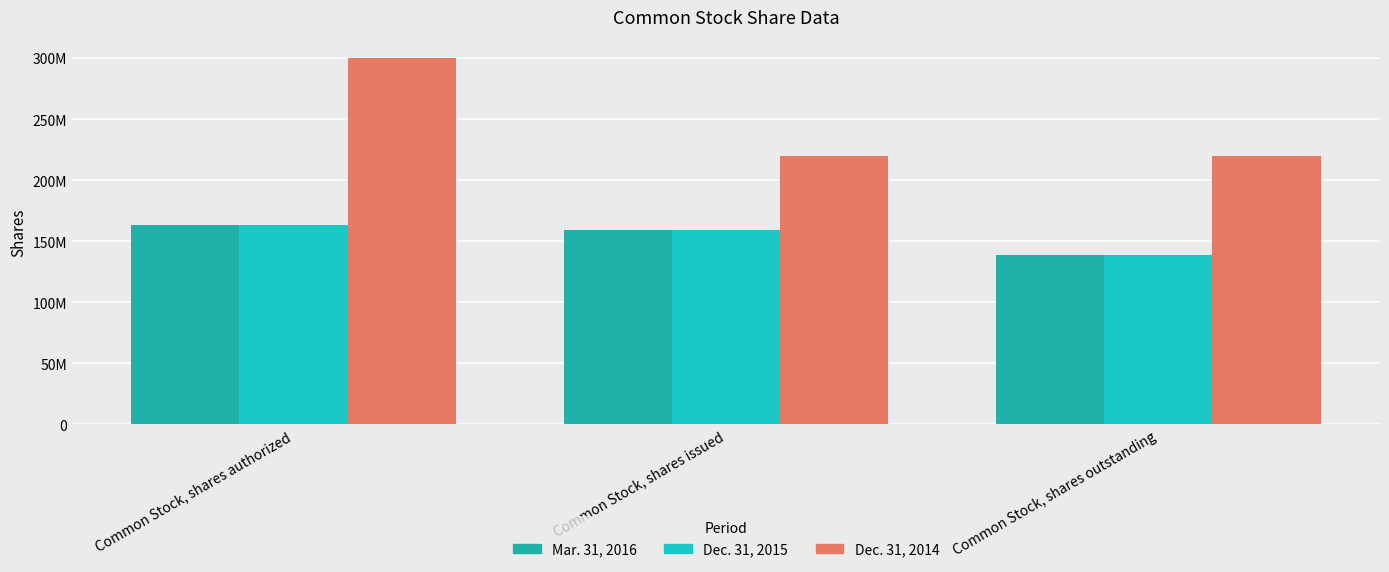

List the labels in order of Dec. 31, 2014 value, largest first.

Common Stock, shares authorized, Common Stock, shares issued, Common Stock, shares outstanding